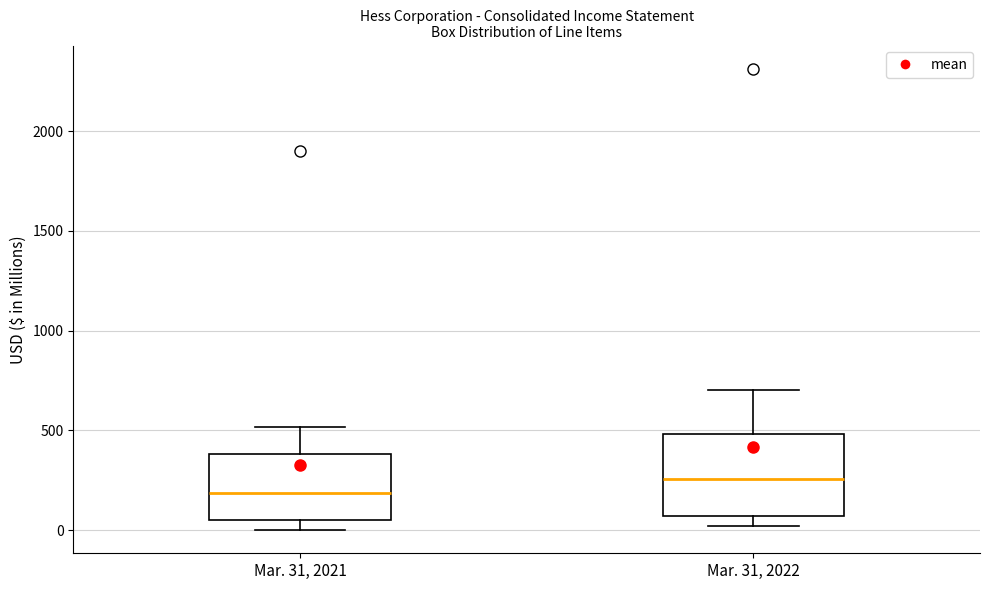

Which box's median line is the lowest?

Mar. 31, 2021